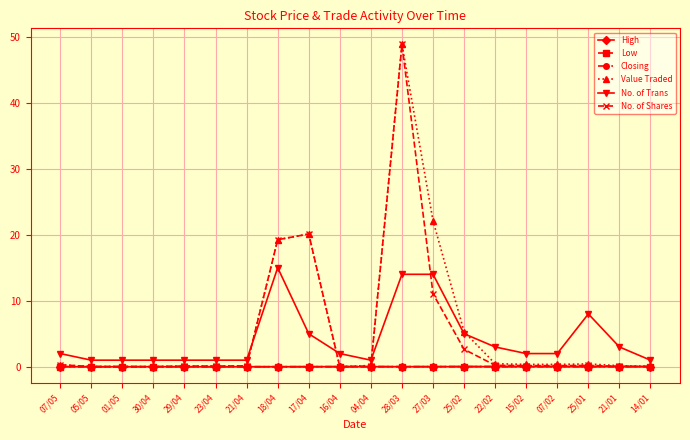

What is the total value across all series at 29/04?

1.2